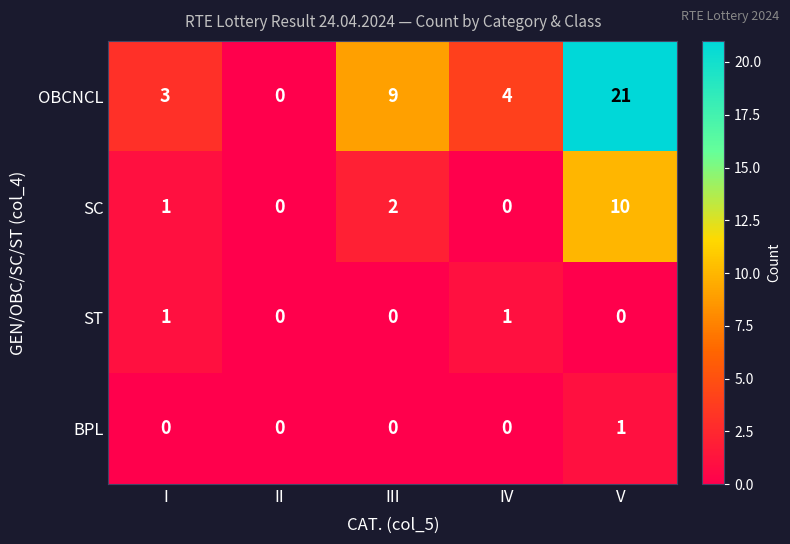

What is the total value across all series at III?

11